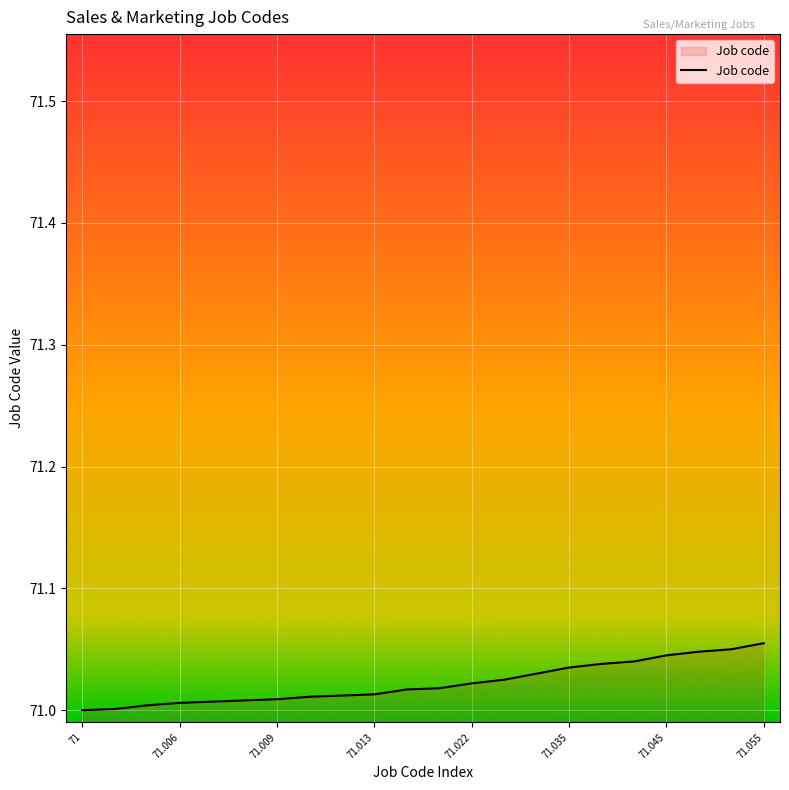

How many series are shown in this chart?

1